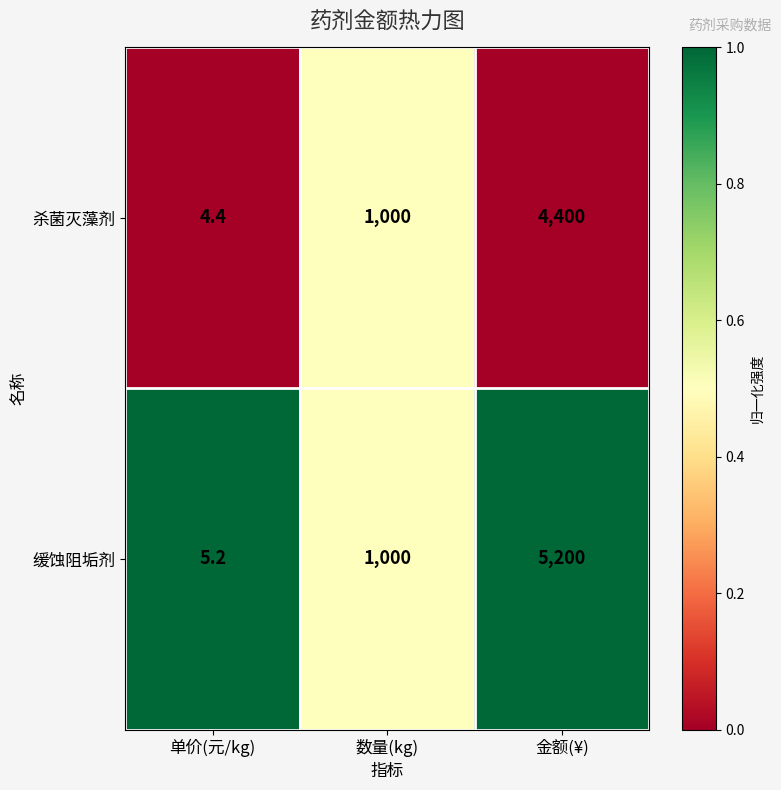

Count the number of data series in this chart.

2